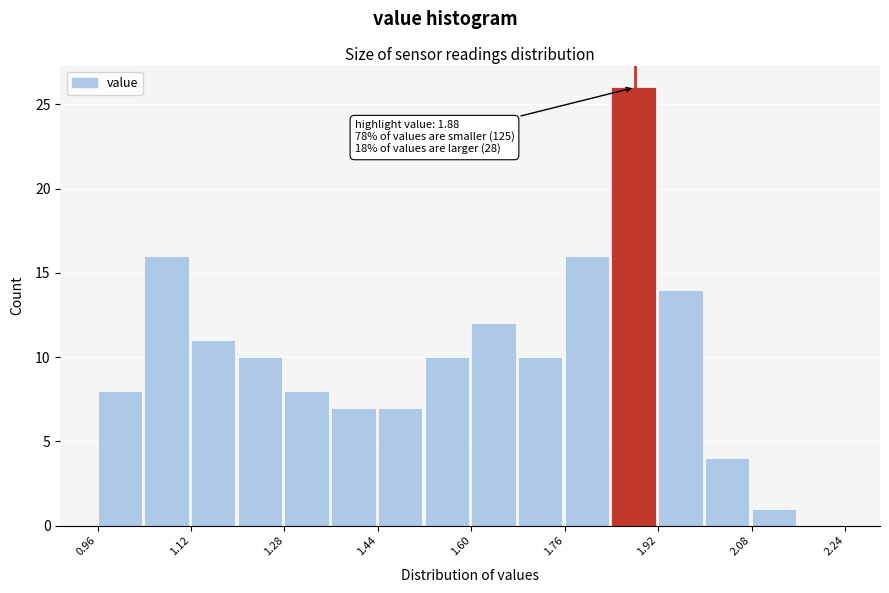

Over which range of the x-axis is the bar tallest?

1.84 to 1.92